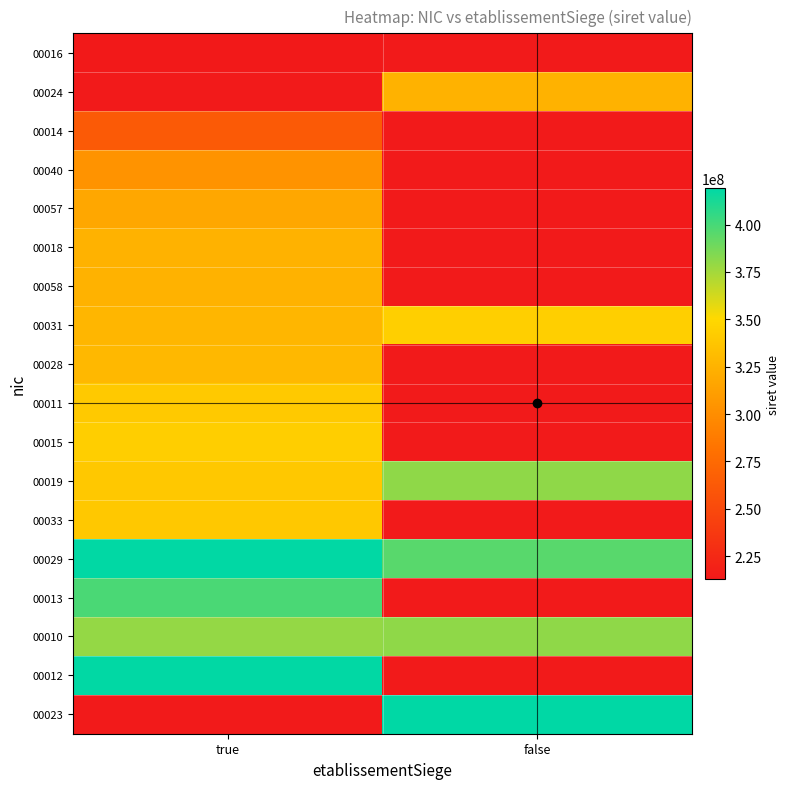

List the series in order of their peak value, highest first.

00024, 00012, 00029, 00013, 00019, 00031, 00015, 00011, 00033, 00028, 00018, 00058, 00057, 00040, 00014, 00016, 00023, 00010